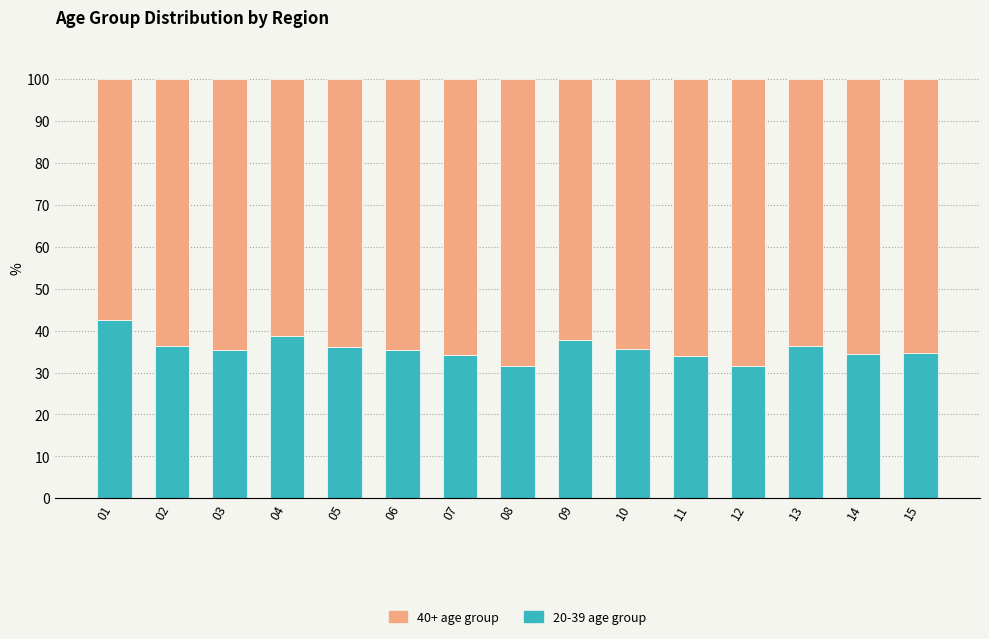

What are all the series names shown in the legend?

40+ age group, 20-39 age group